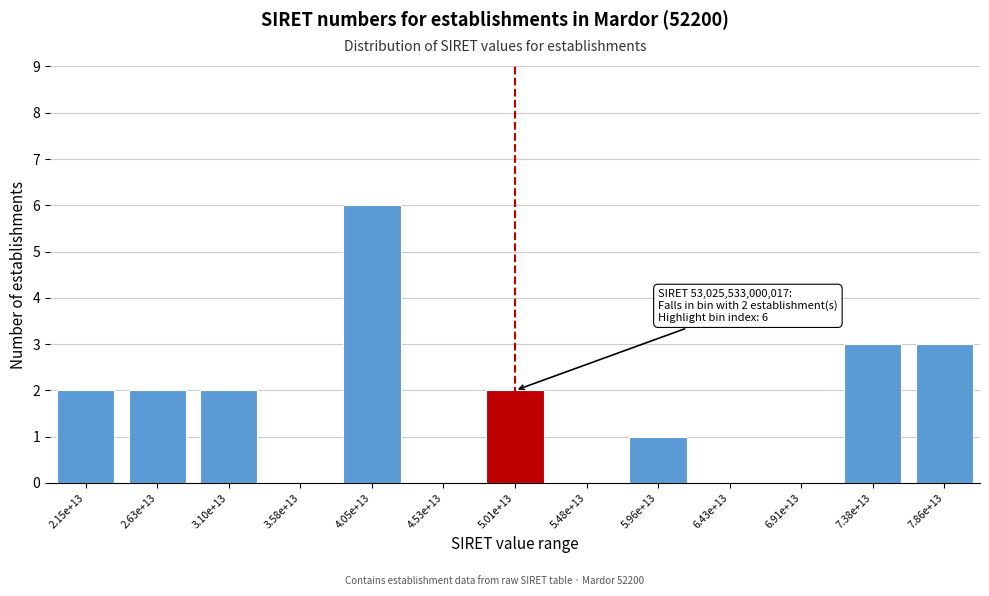

Reading left to right, list all the values displayed in this chart.

2.15e+13=2	2.63e+13=2	3.10e+13=2	3.58e+13=0	4.05e+13=6	4.53e+13=0	5.01e+13=2	5.48e+13=0	5.96e+13=1	6.43e+13=0	6.91e+13=0	7.38e+13=3	7.86e+13=3